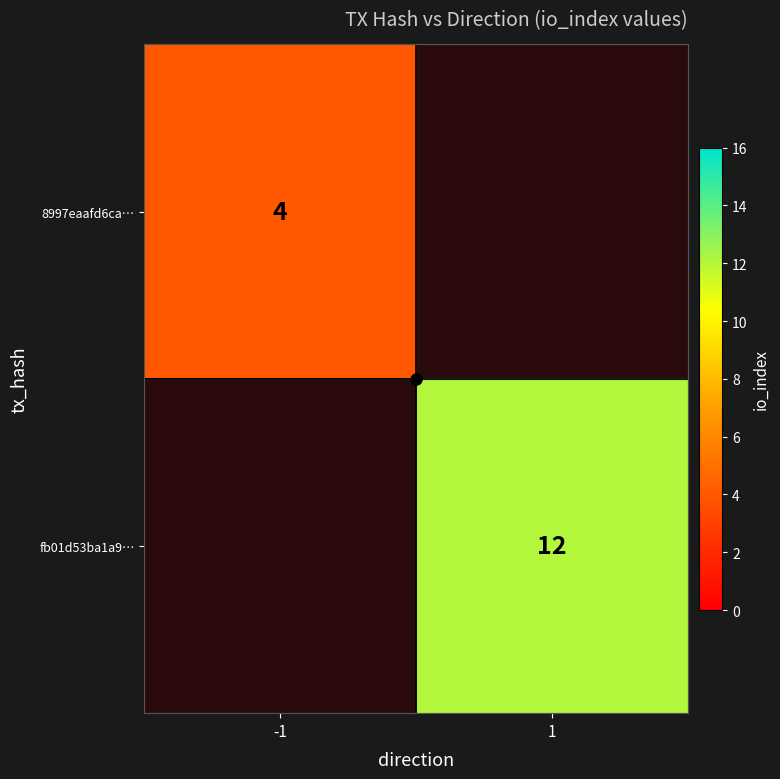

Rank the series by their average value, from lowest to highest.

8997eaafd6ca…, fb01d53ba1a9…